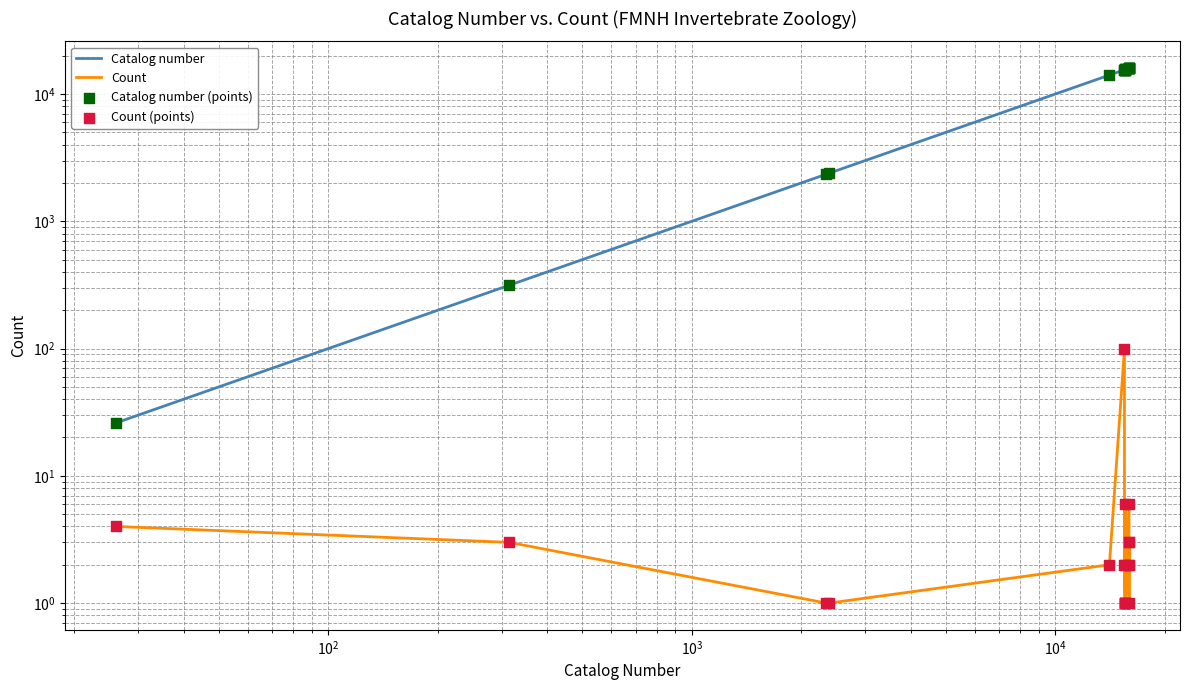

Which series has the widest spread of Y values?

Catalog number